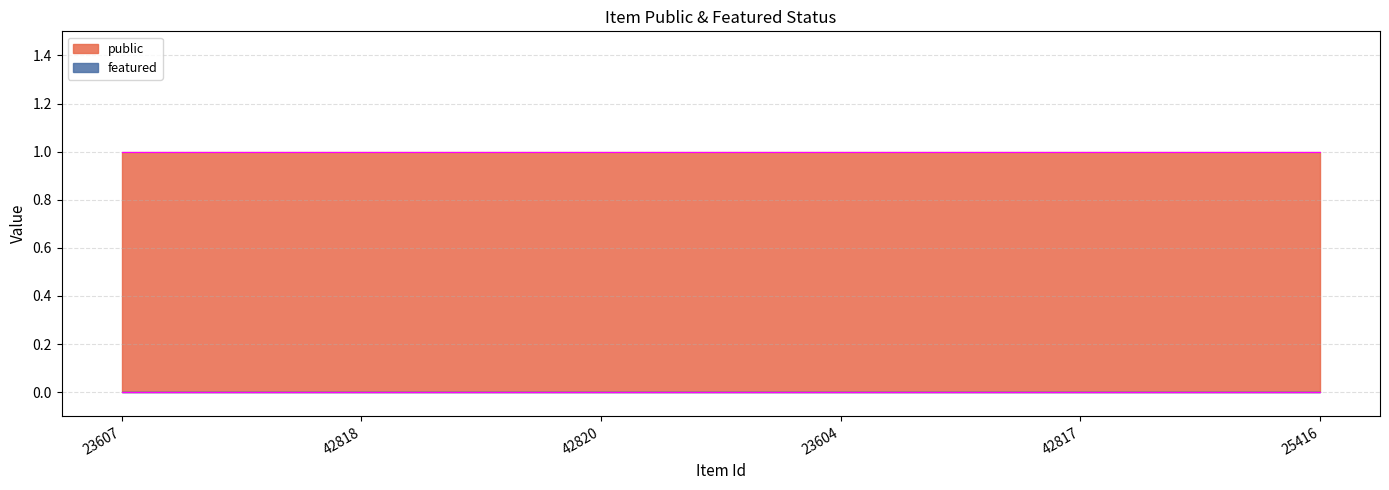

Is the value of featured at 23604 greater than the value of public at 23604?

No